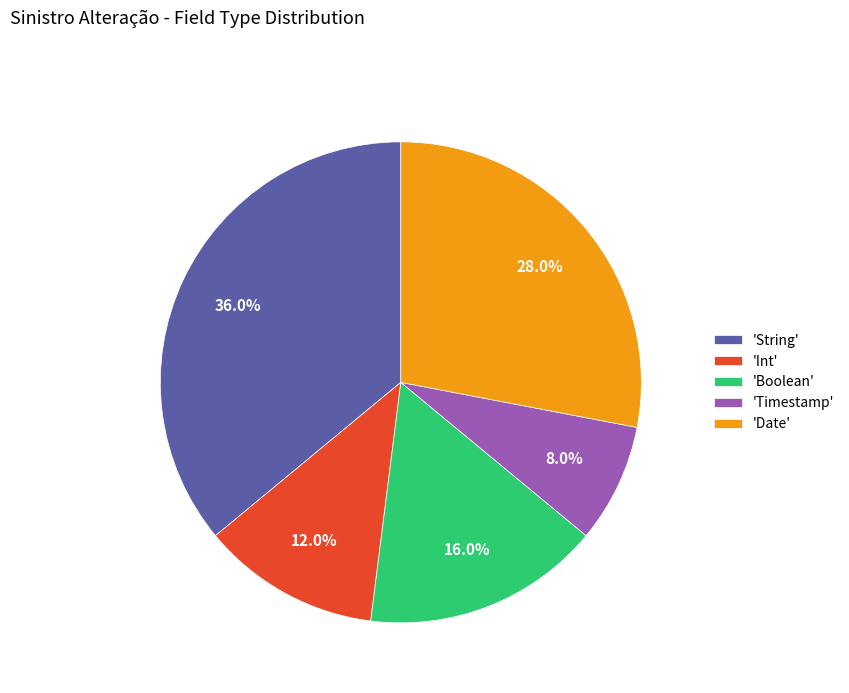

To the nearest percent, what is the average slice percentage?

20%